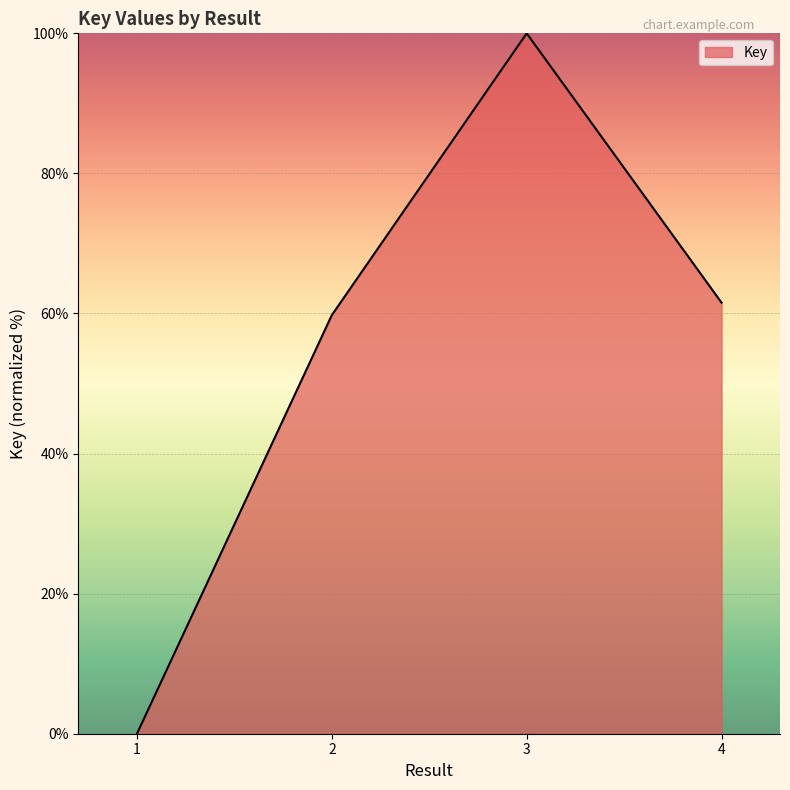

Which label corresponds to the smallest value in the chart?

1